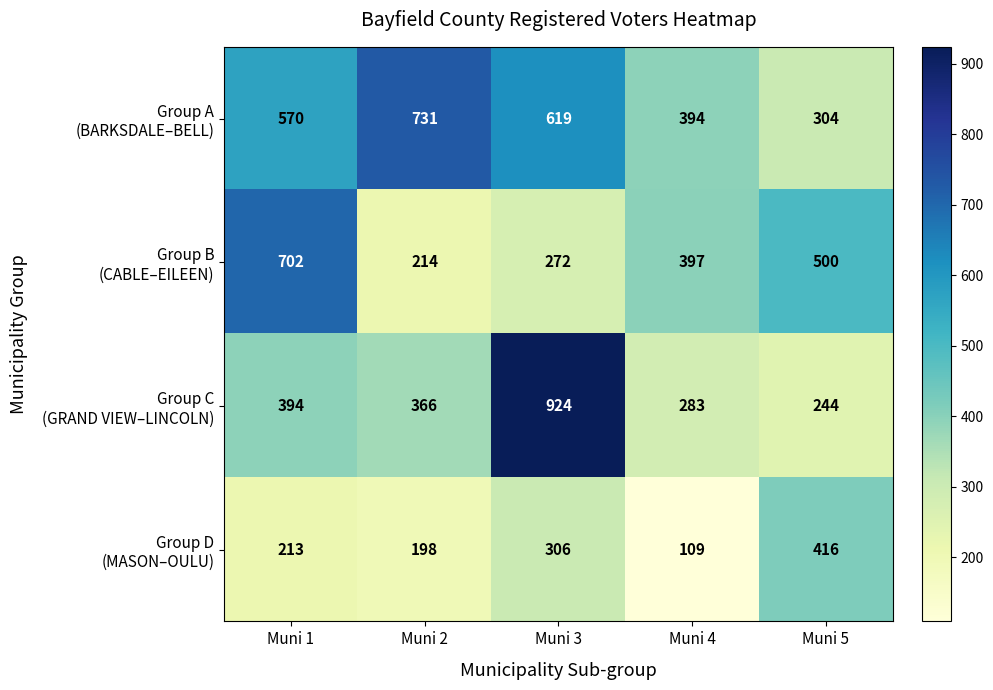

What is the greatest value displayed?

924